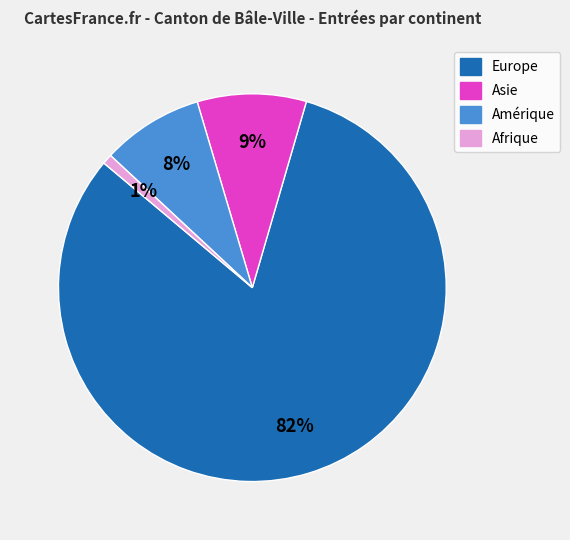

Which slice is the smallest?

Afrique